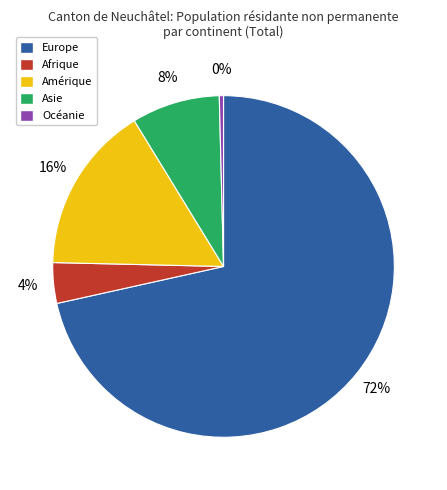

To the nearest percent, what percentage of the pie is Asie?

8%